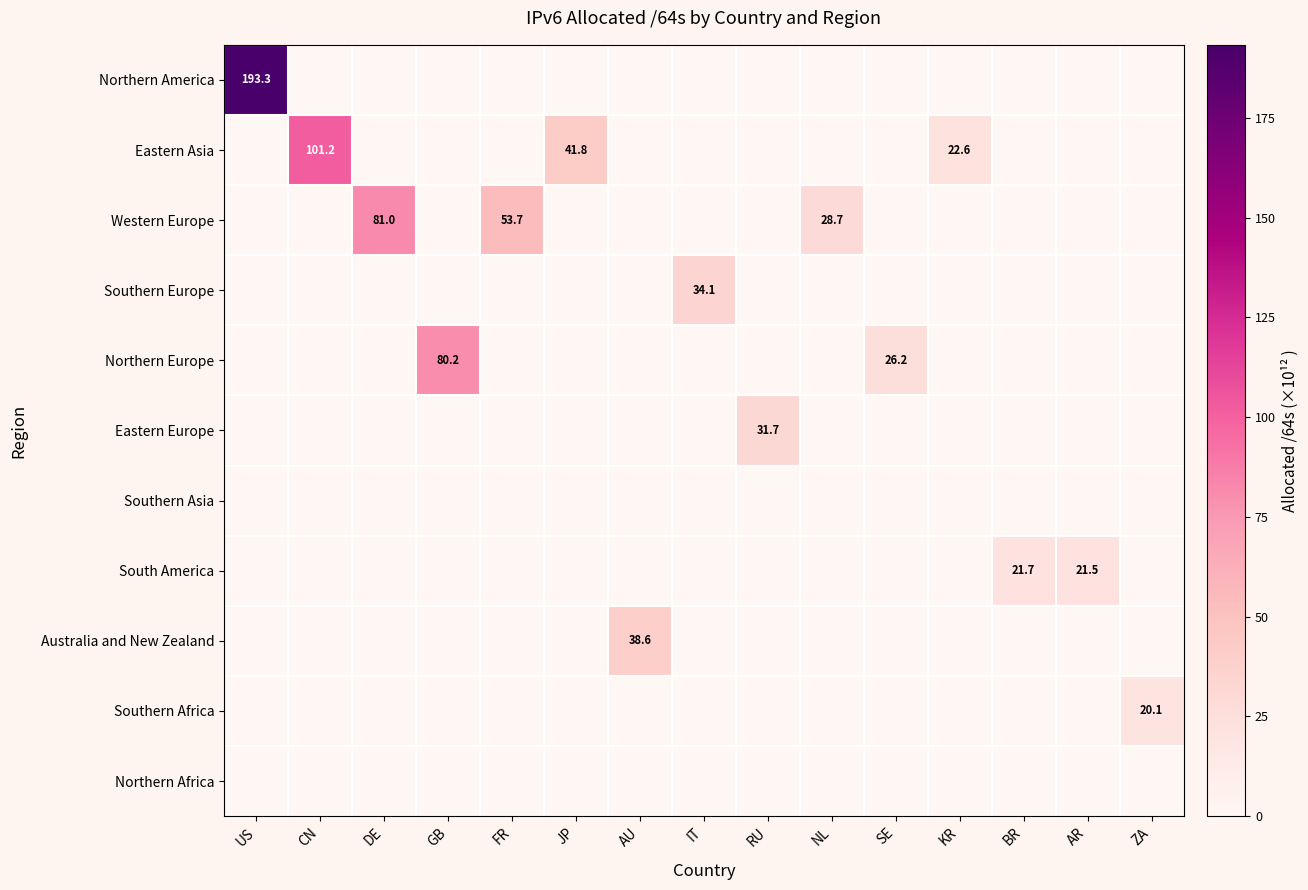

What is the maximum value shown in the chart?

193.3